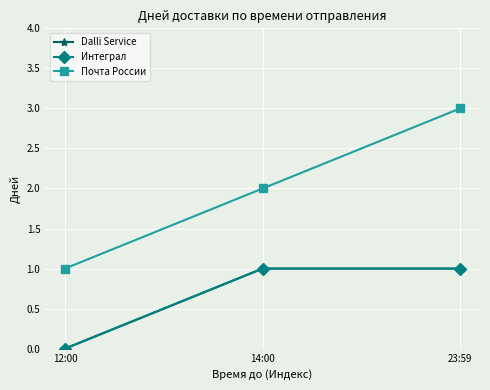

The Почта России series shows 2 at 23:59. True or false?

False